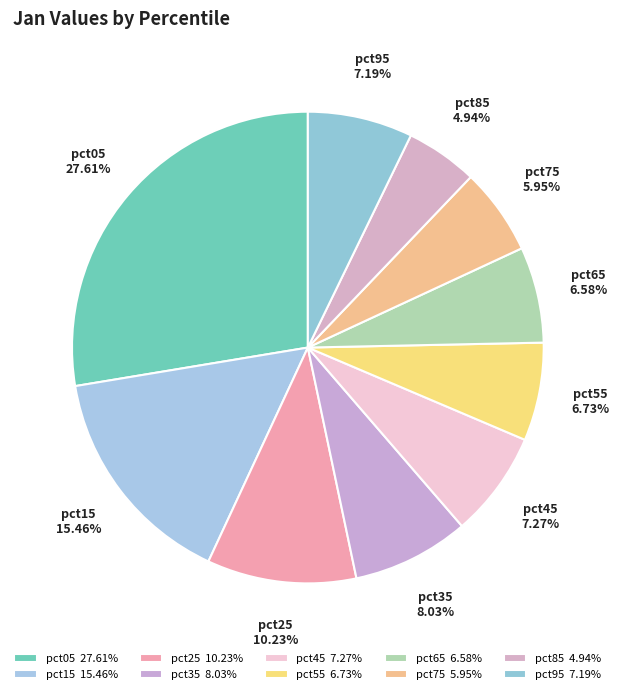

Combined, do pct55 and pct05 account for over 50%?

No